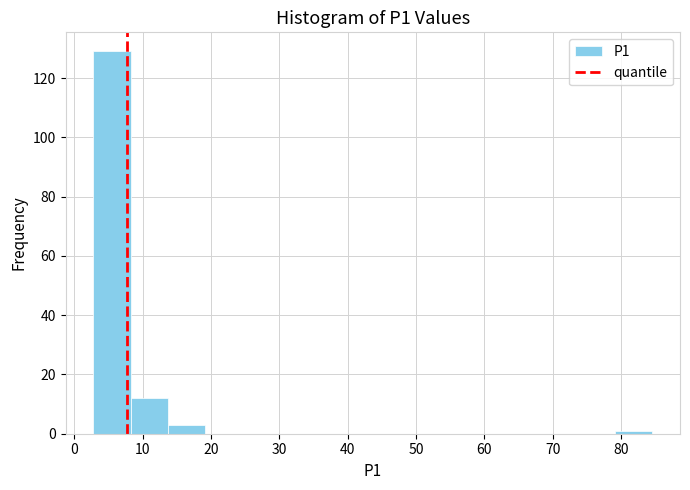

Reading left to right, list every bar in this chart as the range it spans on the x-axis followed by its height. Neither the bar edges nor the heights are printed on the chart, so give them approximately, as read against the axes.

3 to 8: 130
8 to 14: 12
14 to 19: 4
19 to 25: 0
25 to 30: 0
30 to 36: 0
36 to 41: 0
41 to 46: 0
46 to 52: 0
52 to 57: 0
57 to 63: 0
63 to 68: 0
68 to 74: 0
74 to 79: 0
79 to 85: under 2